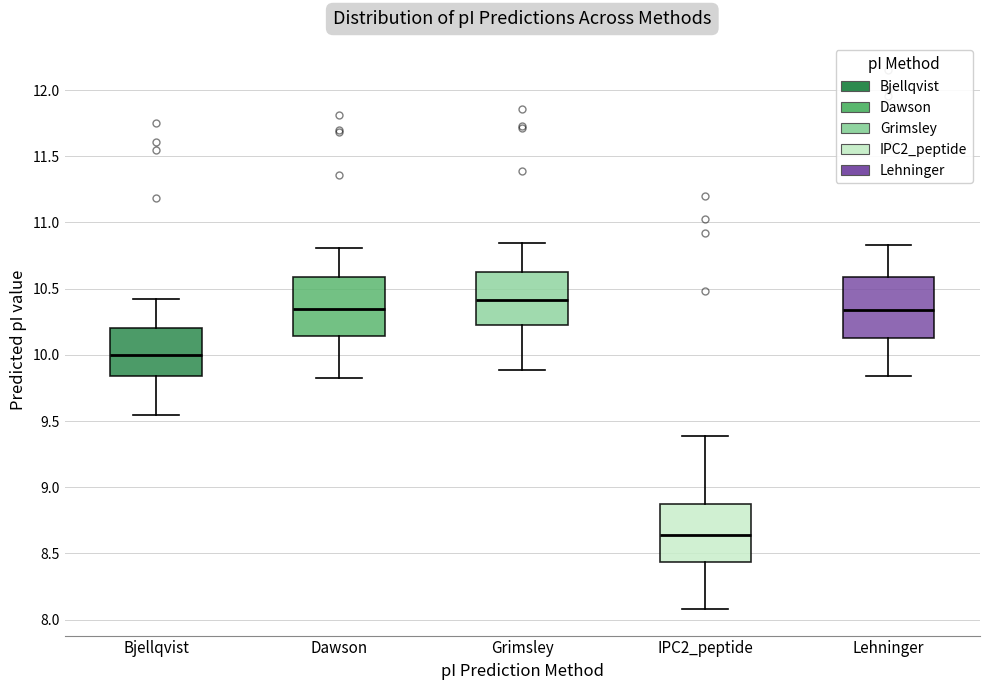

Reading left to right, transcribe this box plot: for each box, give where its median line is, the range the box spans, and where its two whiskers end, as read against the y-axis. The values are not printed on the chart, so give them approximately, as read against the axis.

Bjellqvist: median 10.00, box 9.85 to 10.20, whiskers 9.55 to 10.40
Dawson: median 10.35, box 10.15 to 10.60, whiskers 9.80 to 10.80
Grimsley: median 10.40, box 10.25 to 10.60, whiskers 9.90 to 10.85
IPC2_peptide: median 8.65, box 8.45 to 8.85, whiskers 8.10 to 9.40
Lehninger: median 10.35, box 10.15 to 10.60, whiskers 9.85 to 10.85